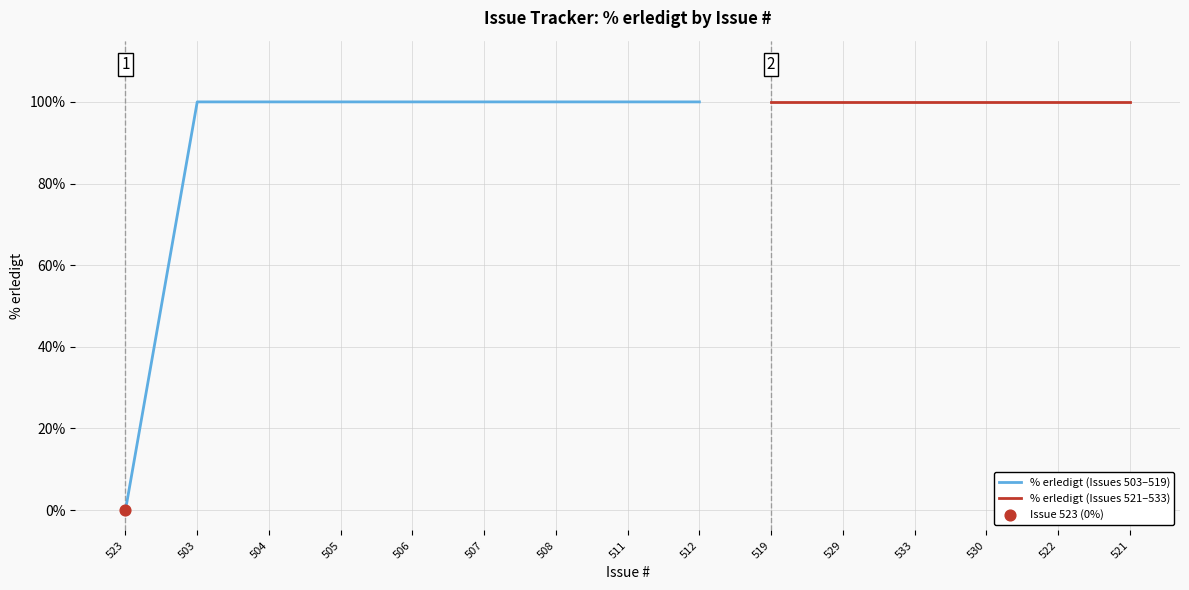

What is the change in value from 523 to 529?

+100